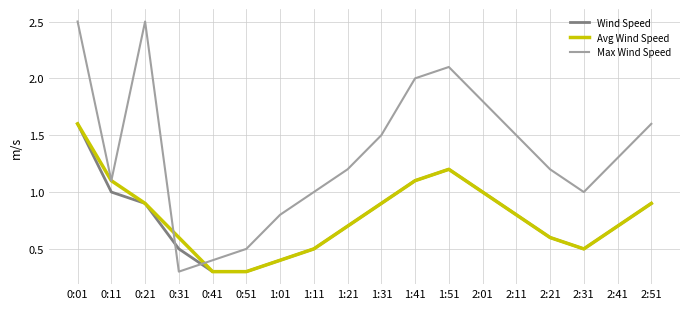

Is it true that Max Wind Speed equals 1.2 at 2:21?

True